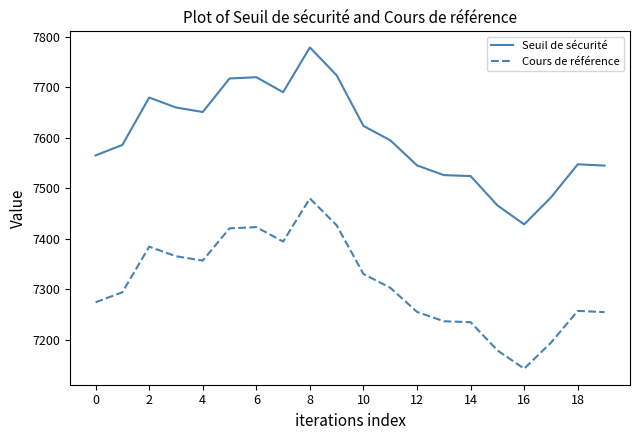

How many values in the Cours de référence series are below 7303?

10